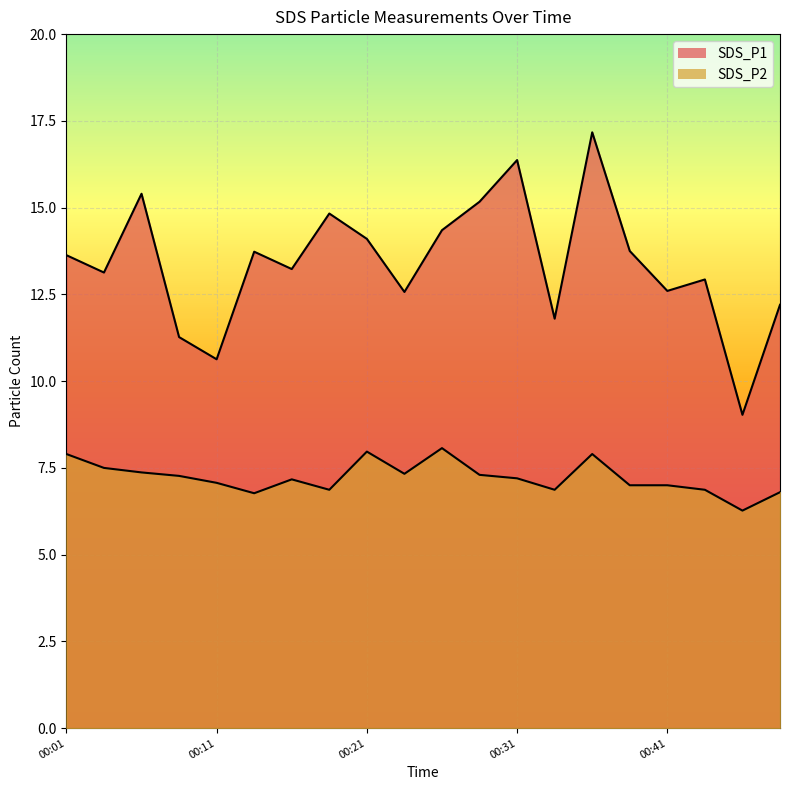

Which has a higher value, 00:19 or 00:01?

00:19